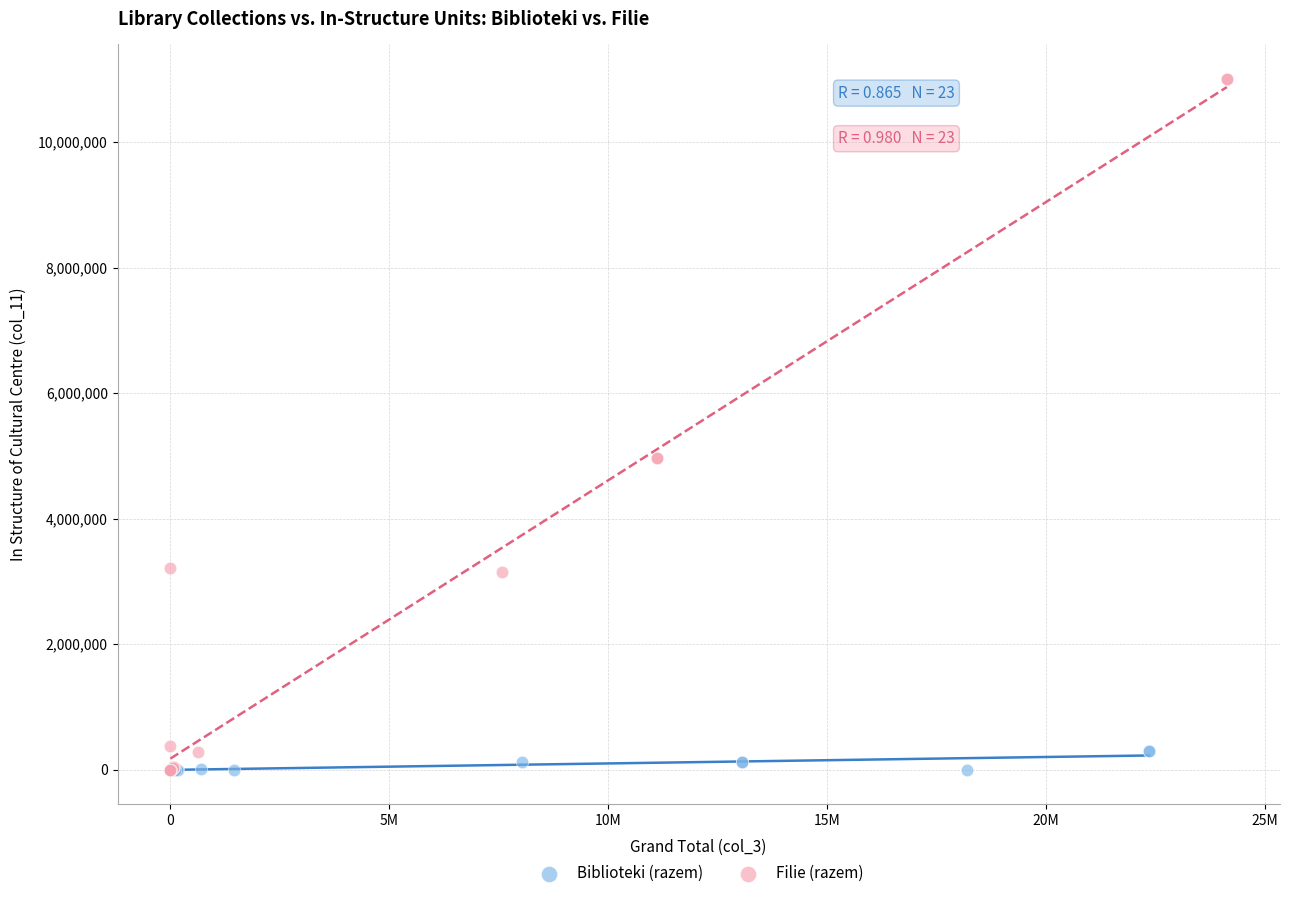

Which series reaches the maximum Y coordinate?

Filie (razem)